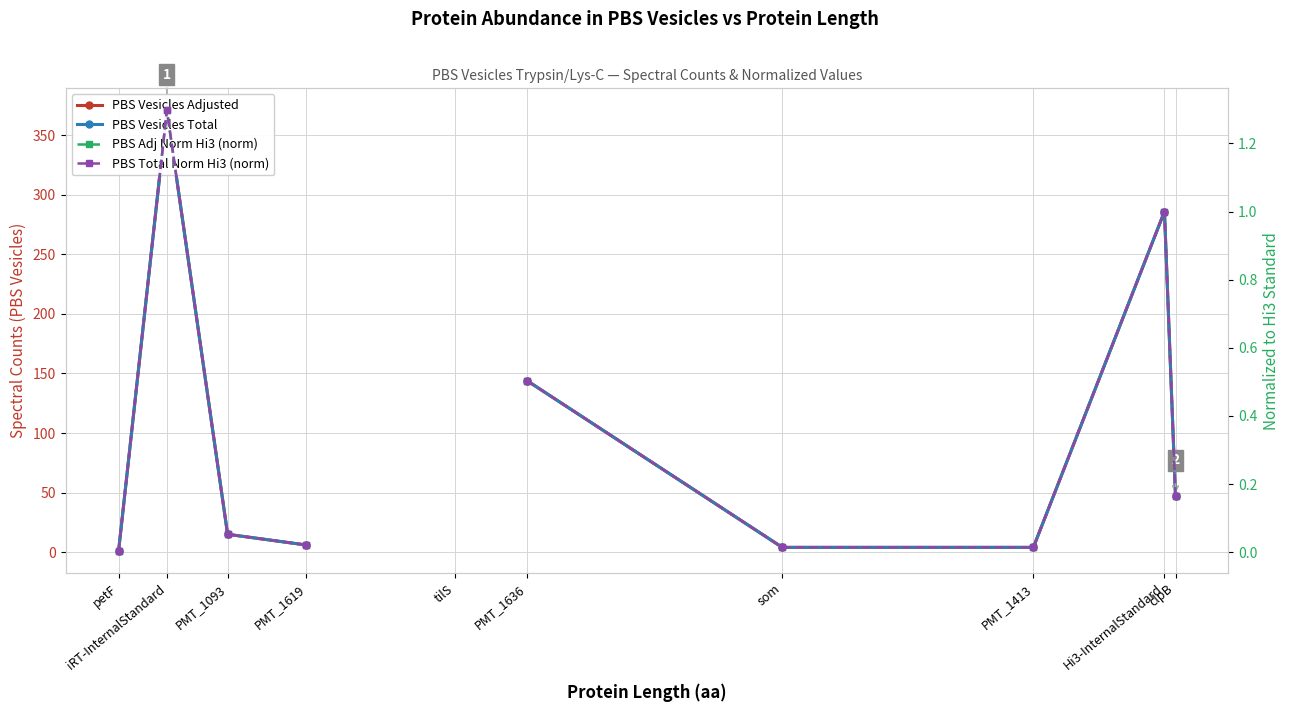

True or false: PBS Adj Norm Hi3 (norm) and PBS Total Norm Hi3 (norm) cross at least once.

False